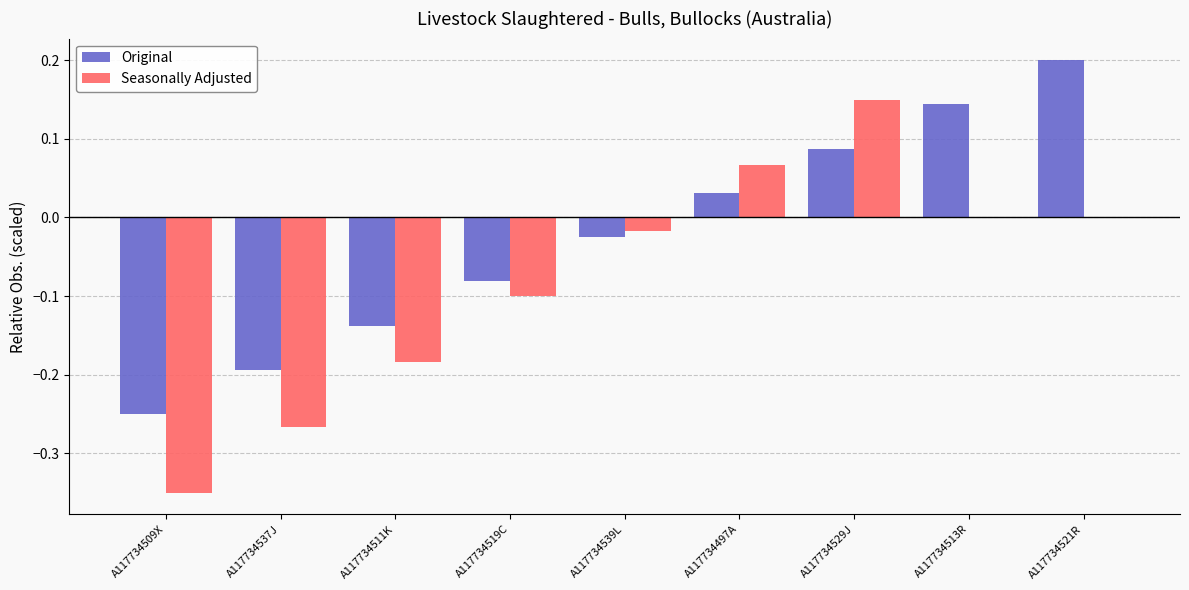

Which category has the highest value in the Original series?

A117734521R